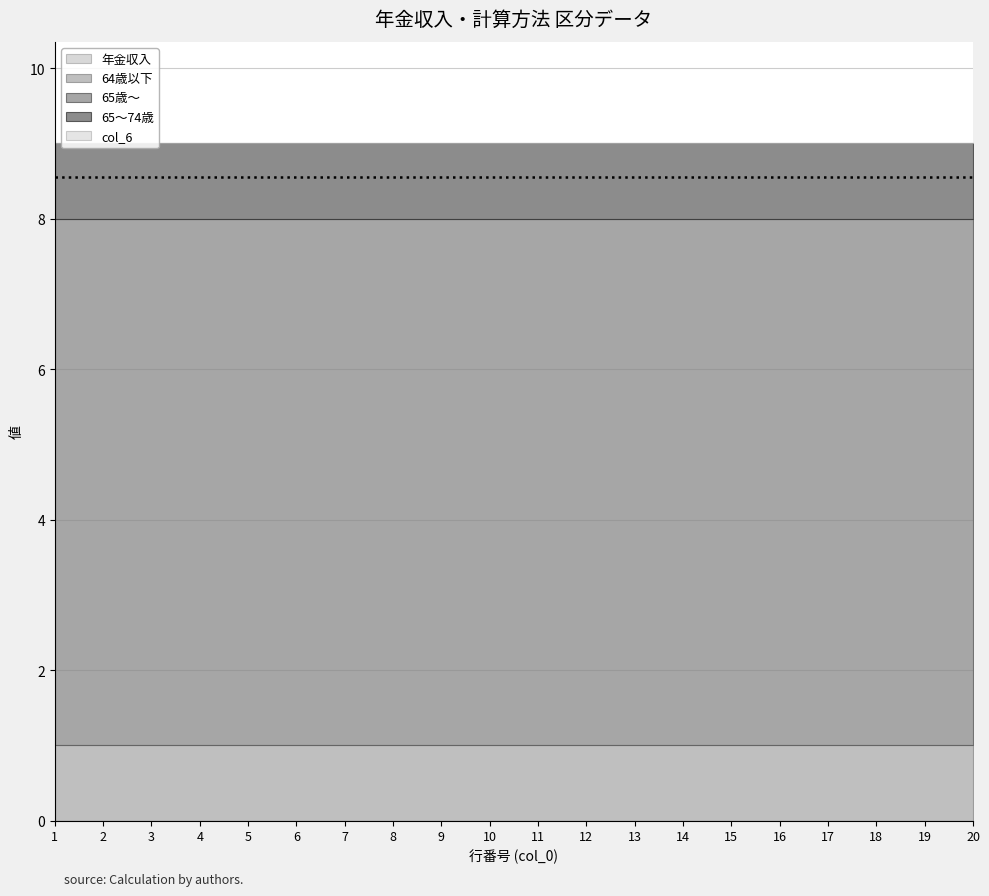

What is the average value of the 65歳～ series?

7